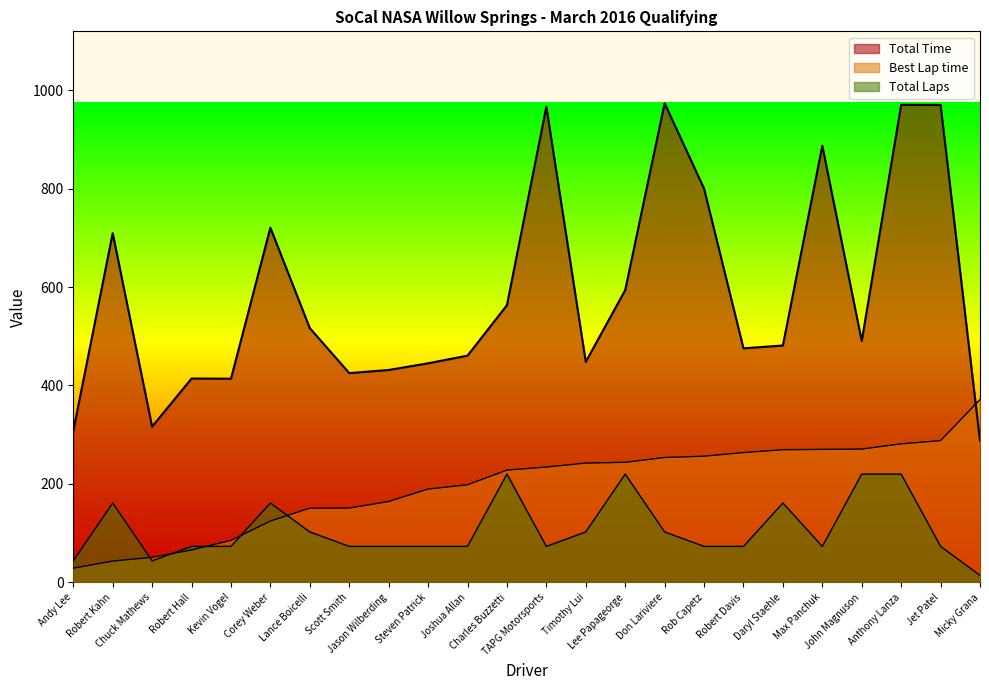

The Total Laps series shows 109.3 at Rob Capetz. True or false?

False